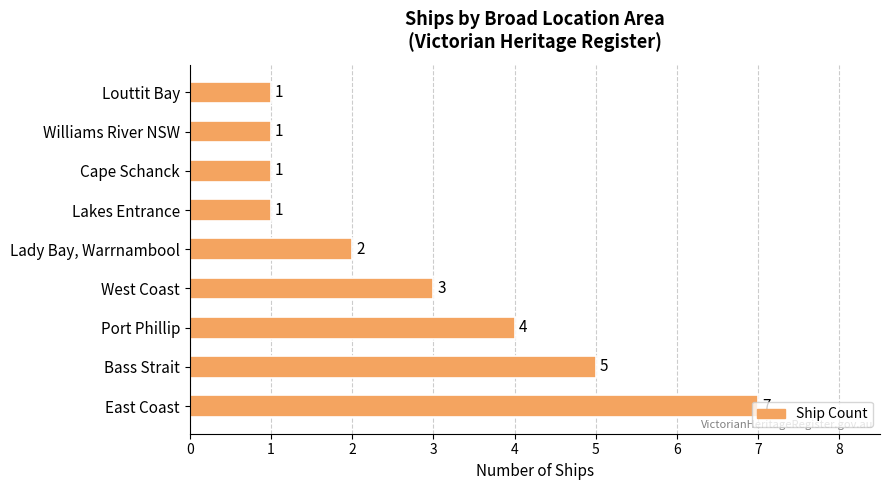

What is the sum of all values?

25